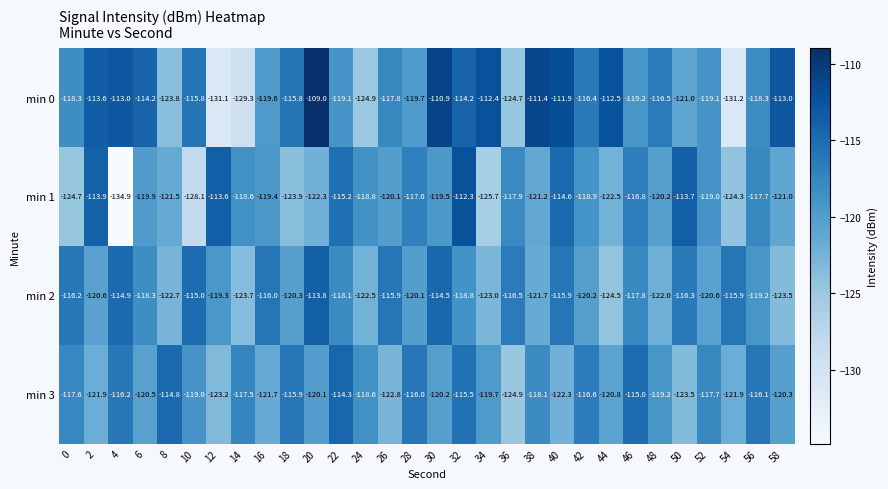

Which series changed the most between 26 and 34?

min 2